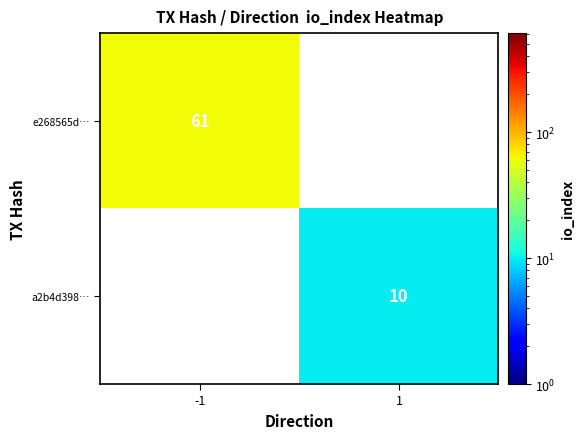

Is it true that e268565d… equals 61 at -1?

True